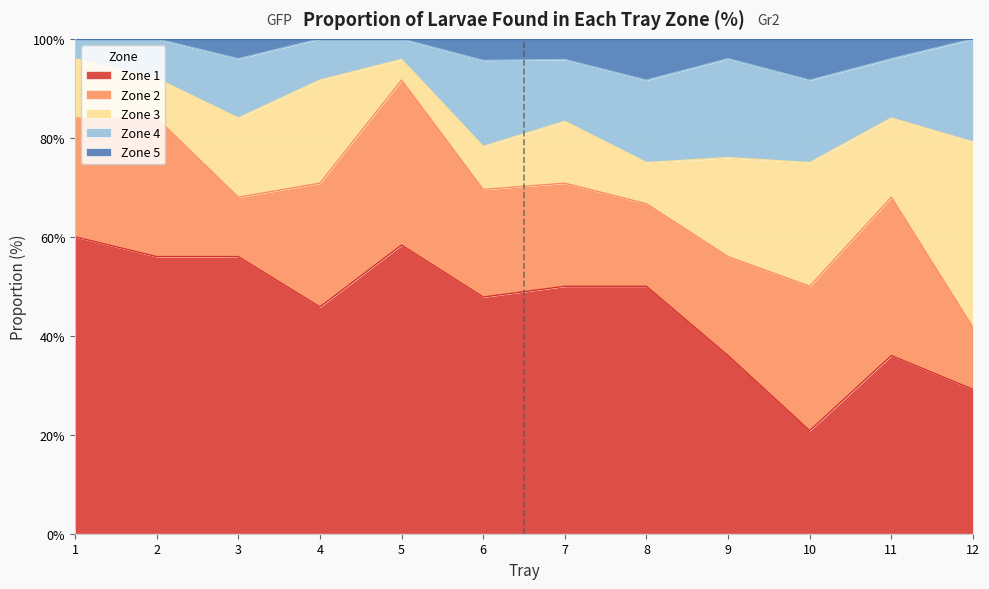

At 1, list the series in order from largest to smallest.

Zone 1, Zone 2, Zone 3, Zone 4, Zone 5